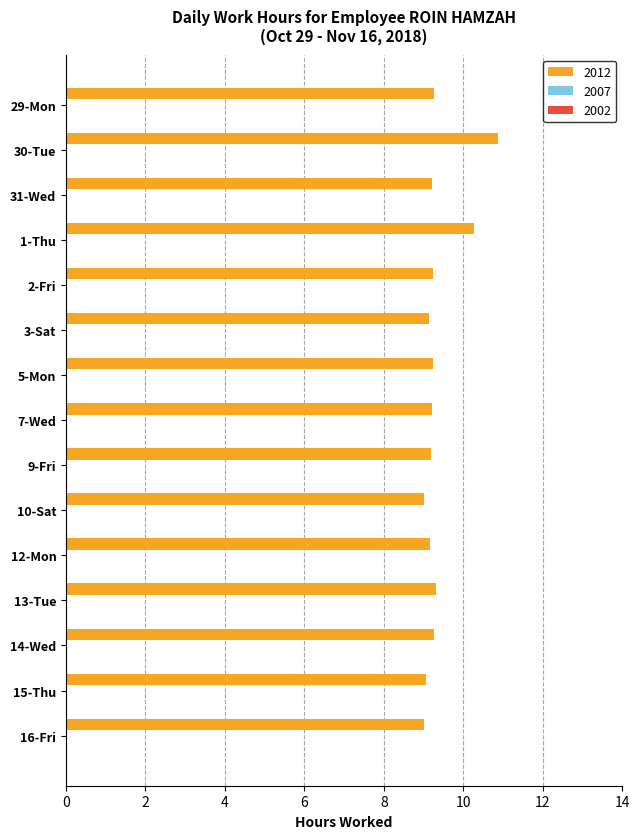

The chart shows a value of 4.0 at 7-Wed. True or false?

False